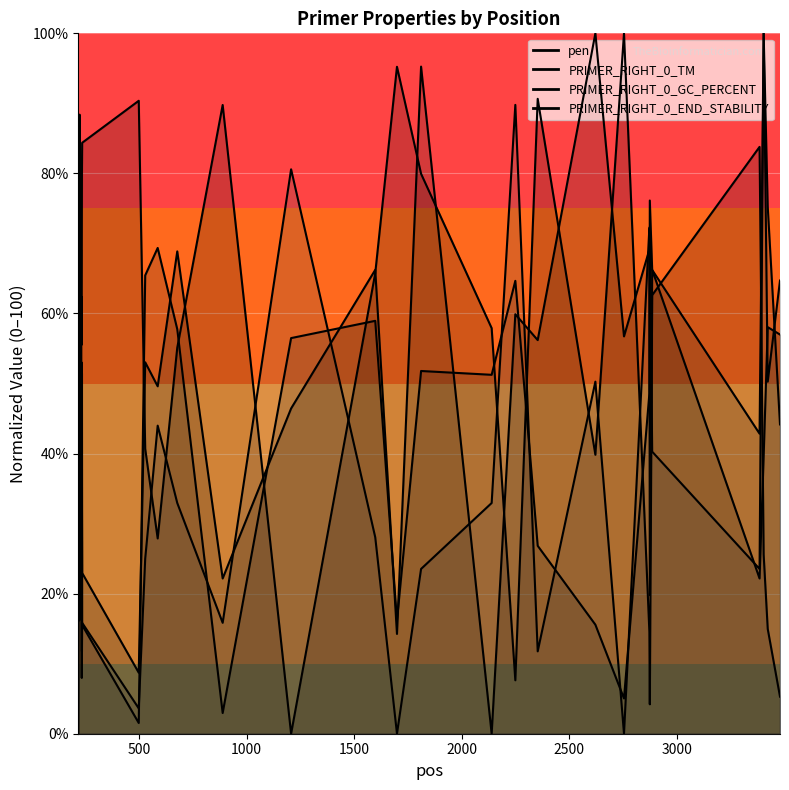

Does the chart display data point markers on the line(s)?

No